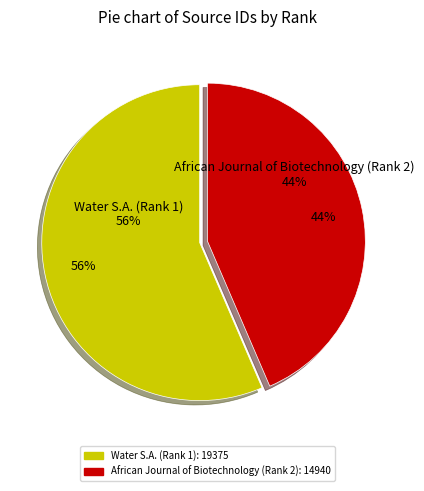

Does Water S.A. (Rank 1) represent more than half of the total?

Yes